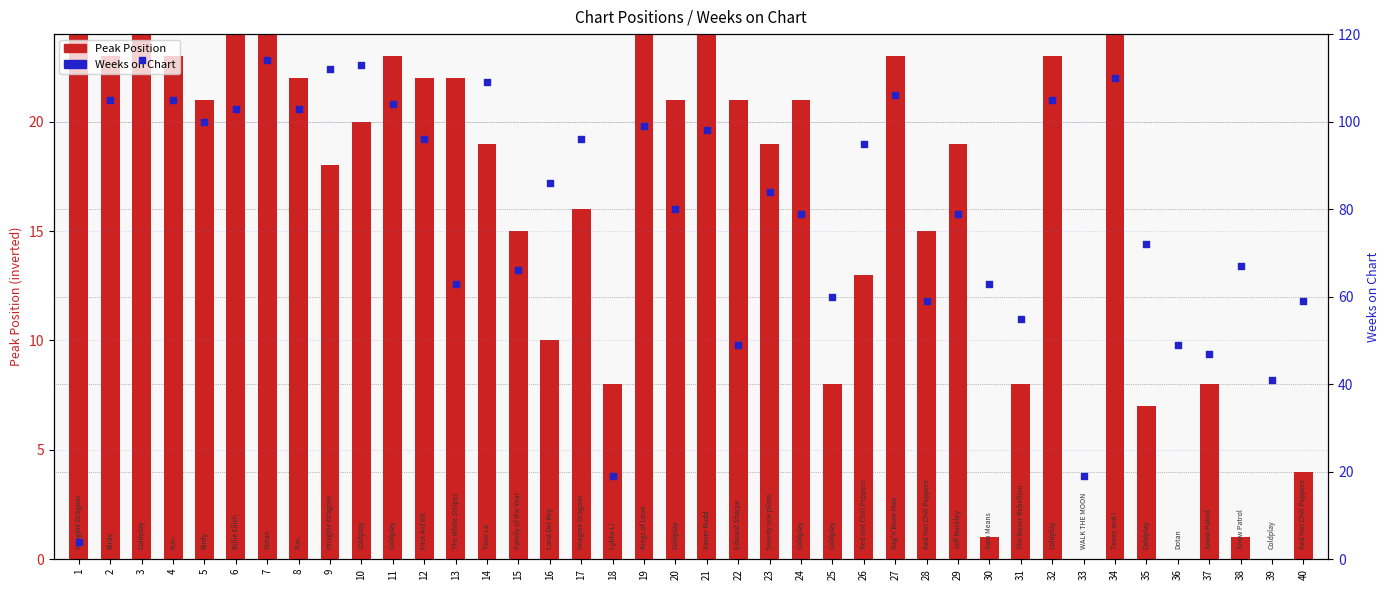

Which series reaches the maximum Y coordinate?

Weeks on Chart